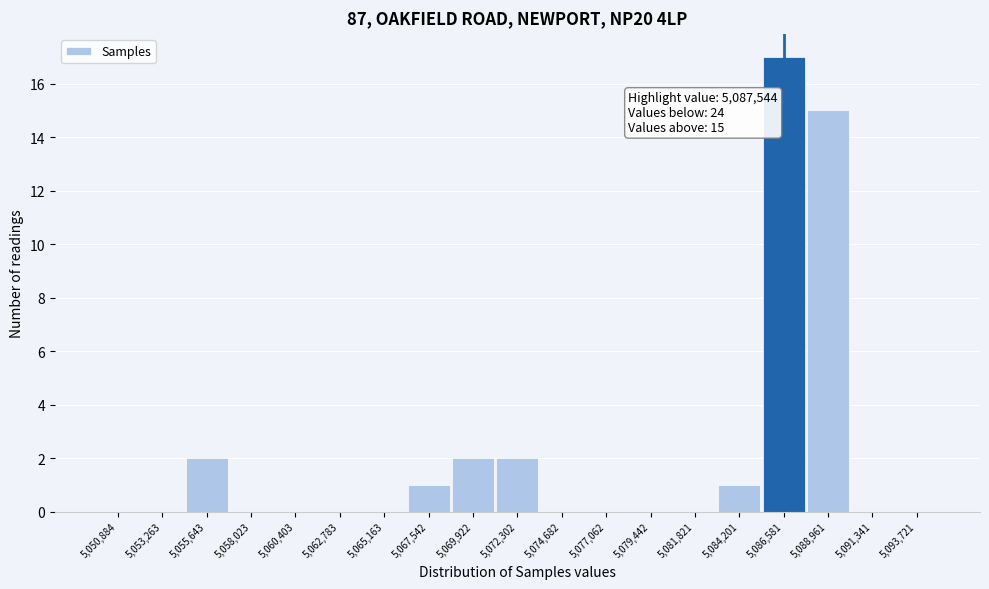

Reading left to right, extract all data points from this chart.

5,050,884=0	5,053,263=0	5,055,643=2	5,058,023=0	5,060,403=0	5,062,783=0	5,065,163=0	5,067,542=1	5,069,922=2	5,072,302=2	5,074,682=0	5,077,062=0	5,079,442=0	5,081,821=0	5,084,201=1	5,086,581=17	5,088,961=15	5,091,341=0	5,093,721=0